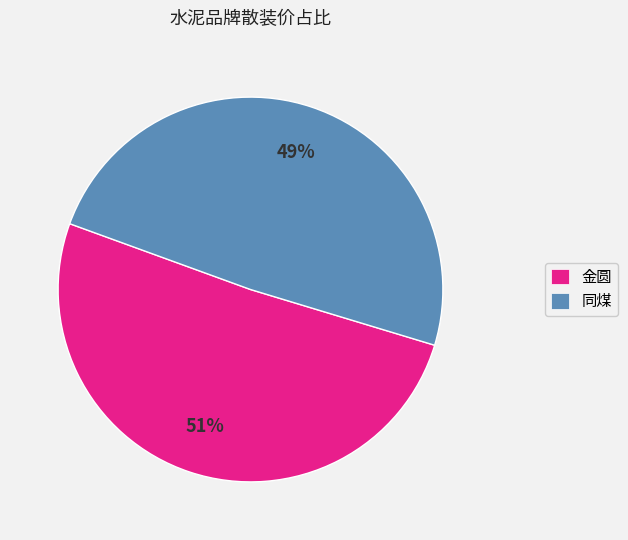

Which category has the biggest portion of the pie?

金圆